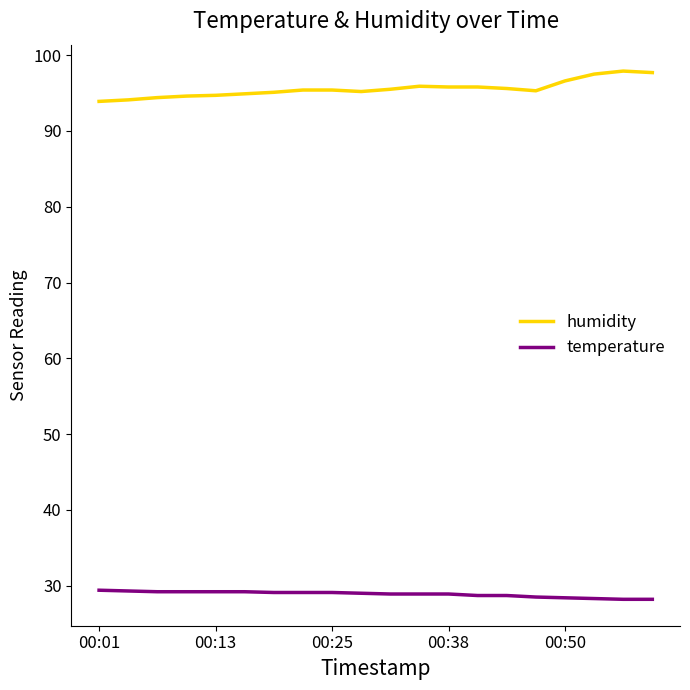

At how many categories does at least one series exceed 83?

20